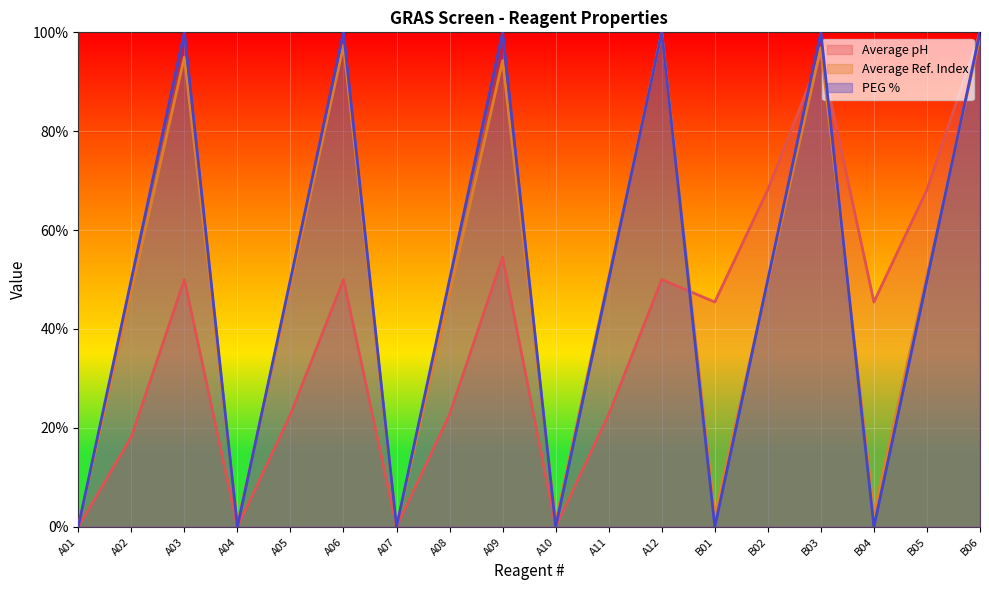

At which label does Average pH reach its peak?

B06